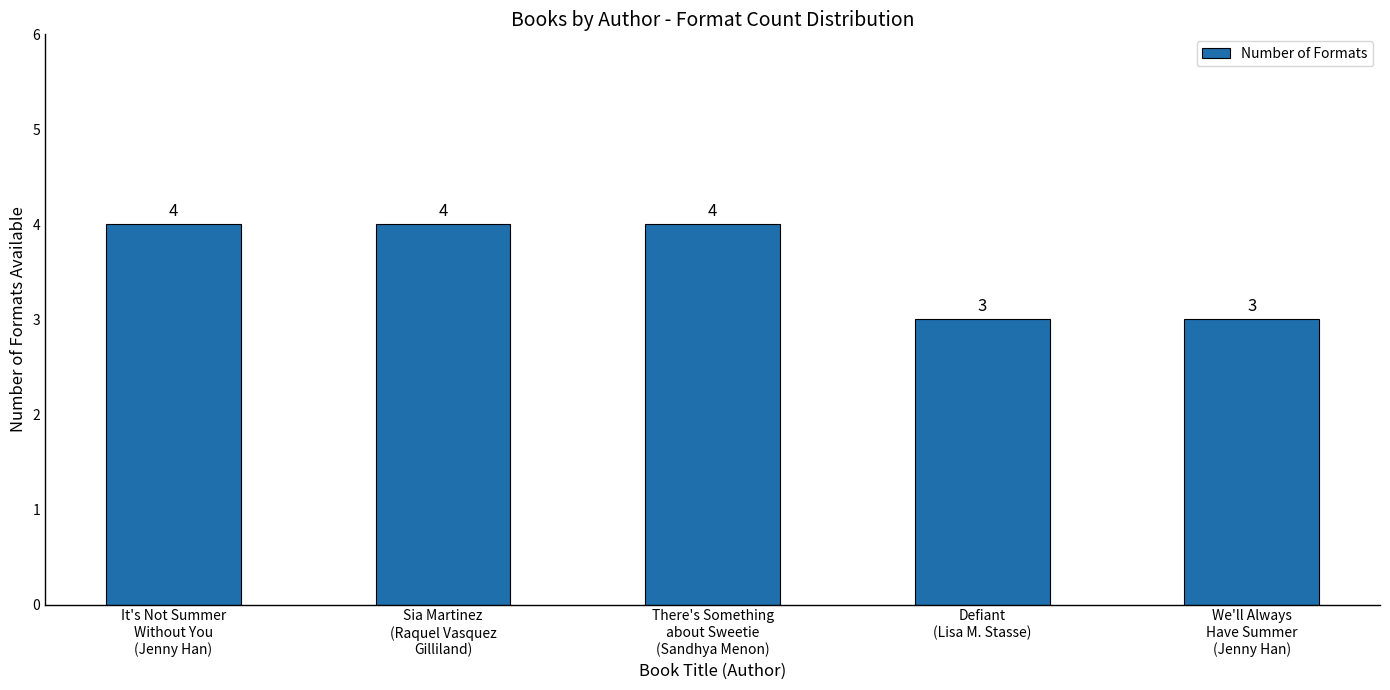

What is the greatest value displayed?

4